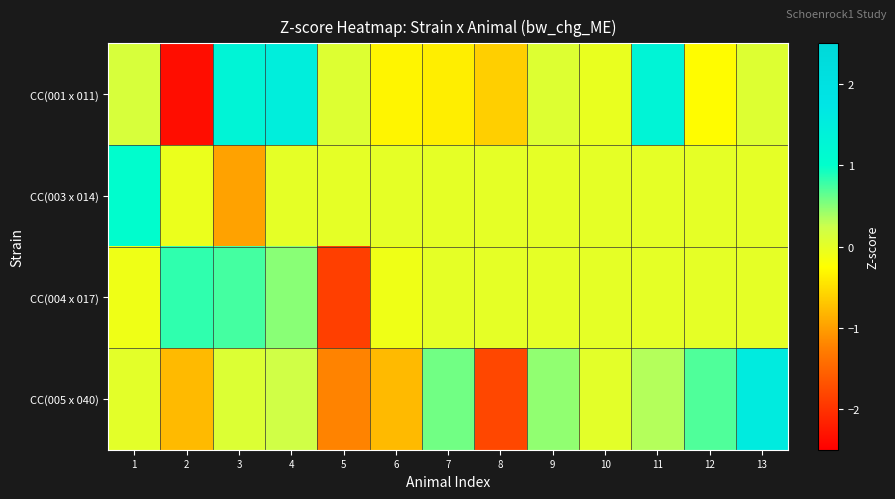

What is the smallest value displayed?

-2.4